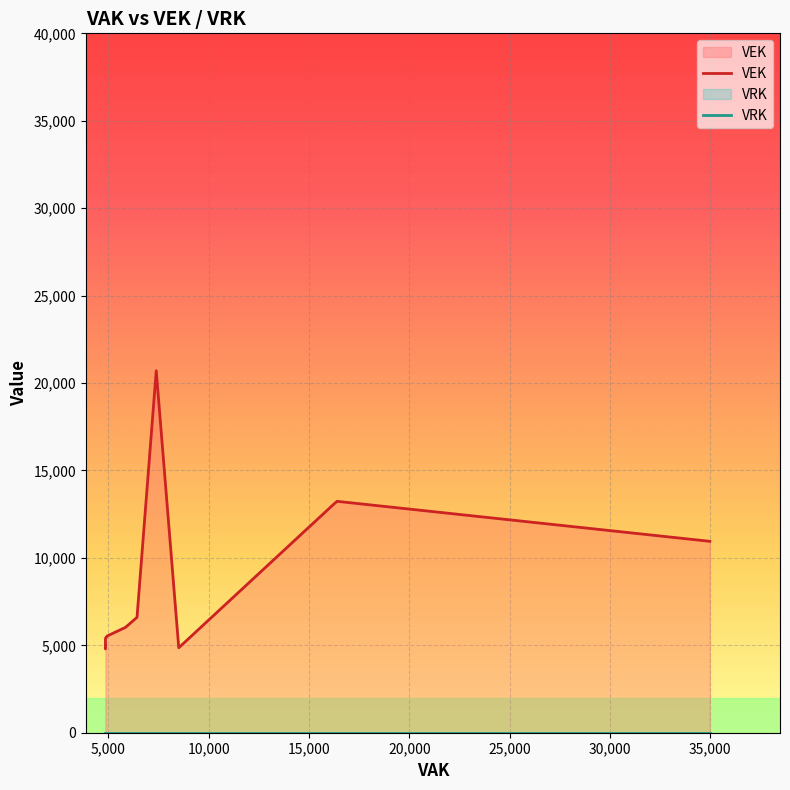

Is it true that VRK equals 0 at 6425?

True